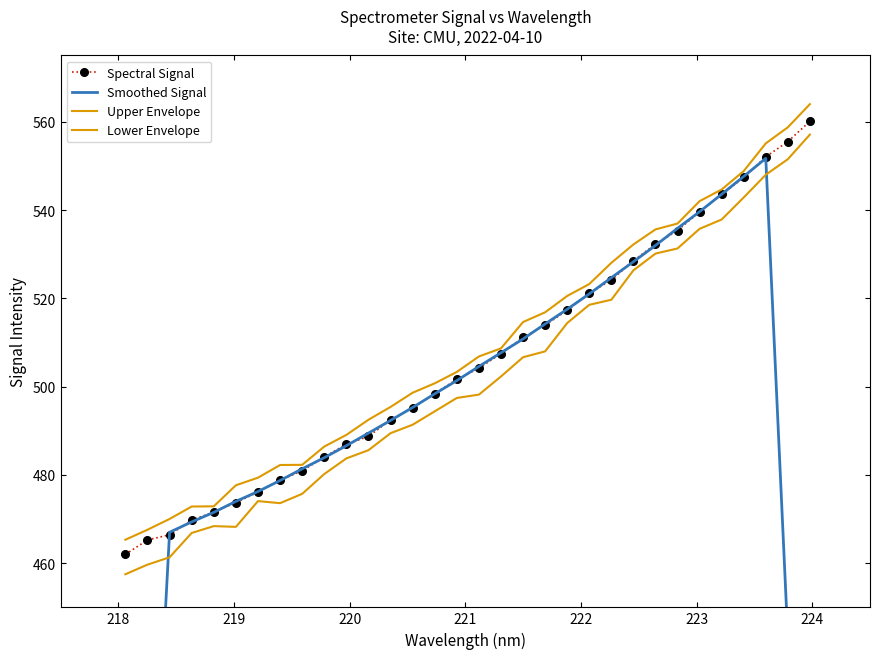

Where do Lower Envelope and Smoothed Signal first cross each other?

218 and 219